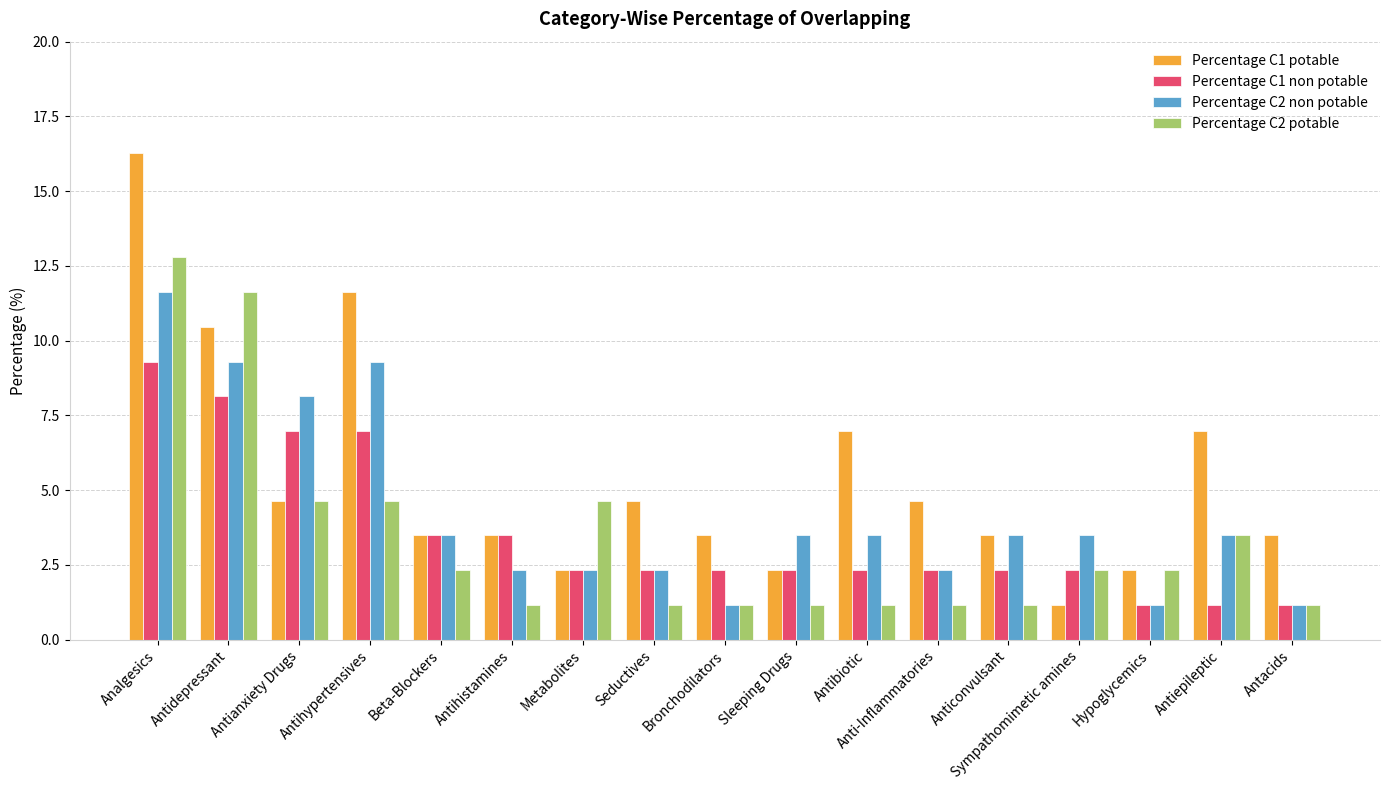

What is the difference between the highest and lowest values at Hypoglycemics?

1.2